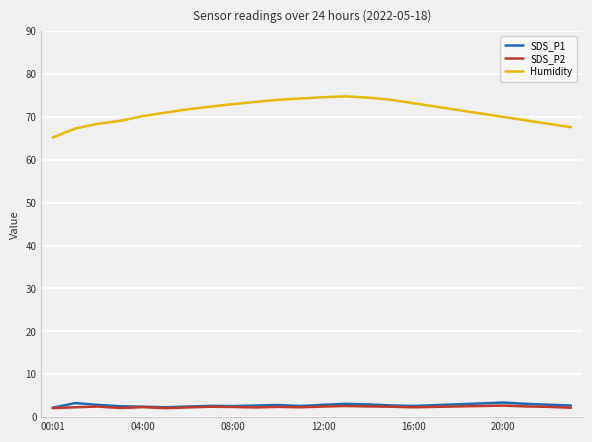

Which series has the largest total across all categories?

Humidity